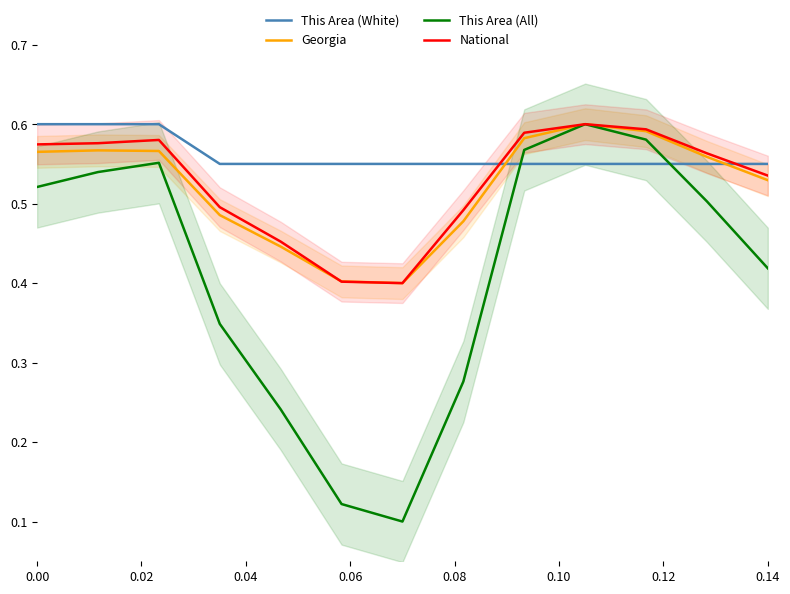

True or false: This Area (White) and This Area (All) intersect in this chart.

True